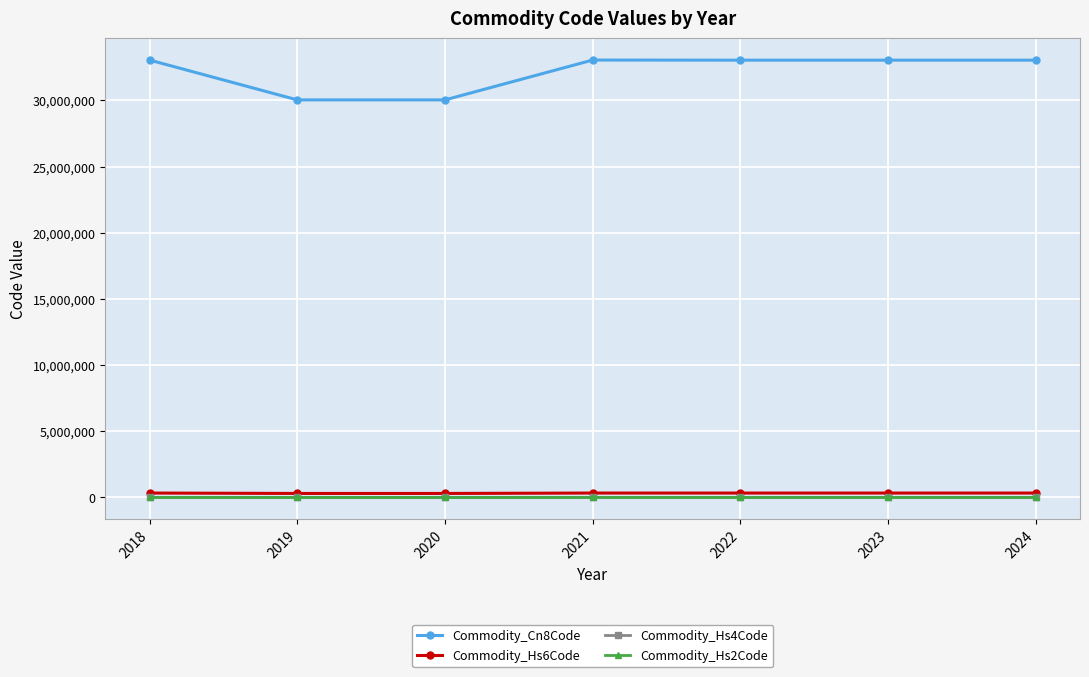

True or false: Commodity_Cn8Code and Commodity_Hs4Code cross at least once.

False